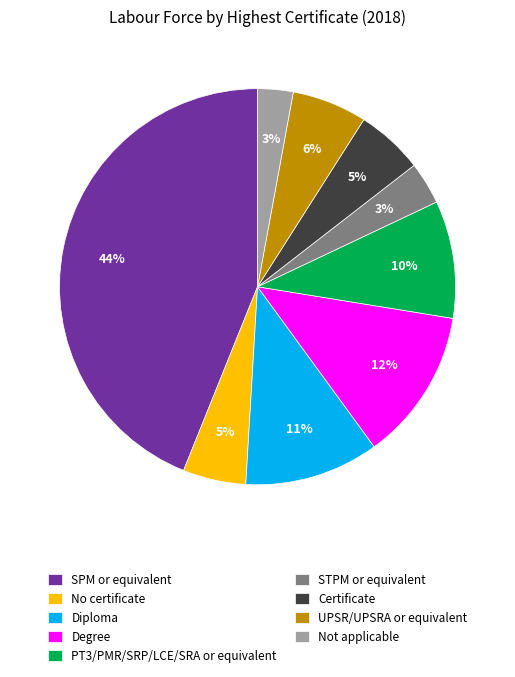

Which slice is the largest?

SPM or equivalent